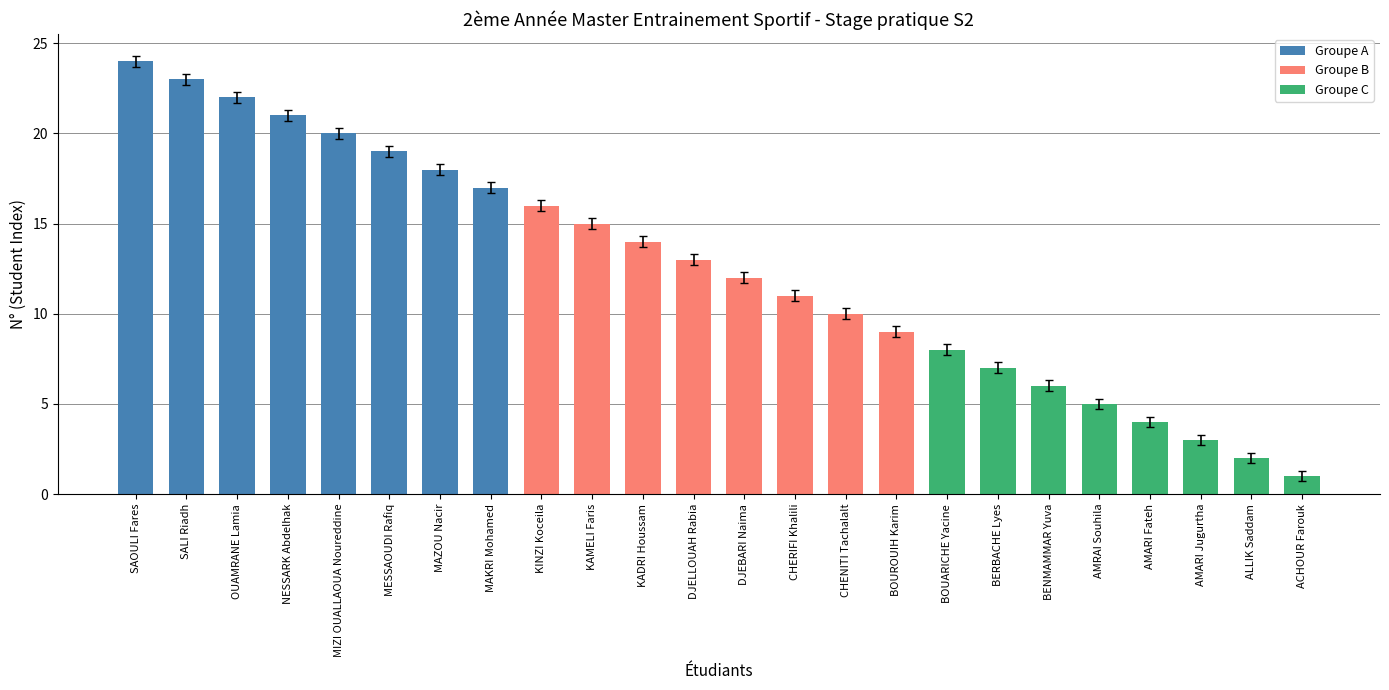

How many distinct data groups are displayed?

3